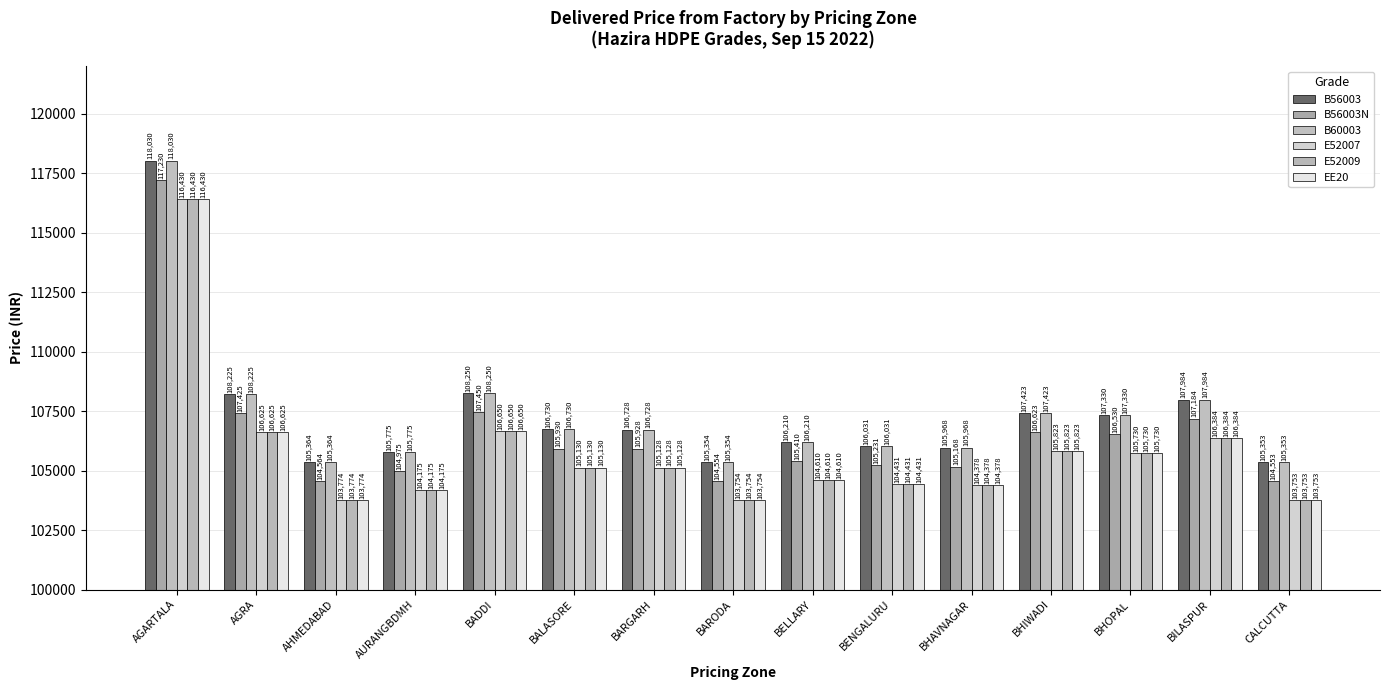

What is the difference between the second highest and second lowest values in the B56003 series?

2896